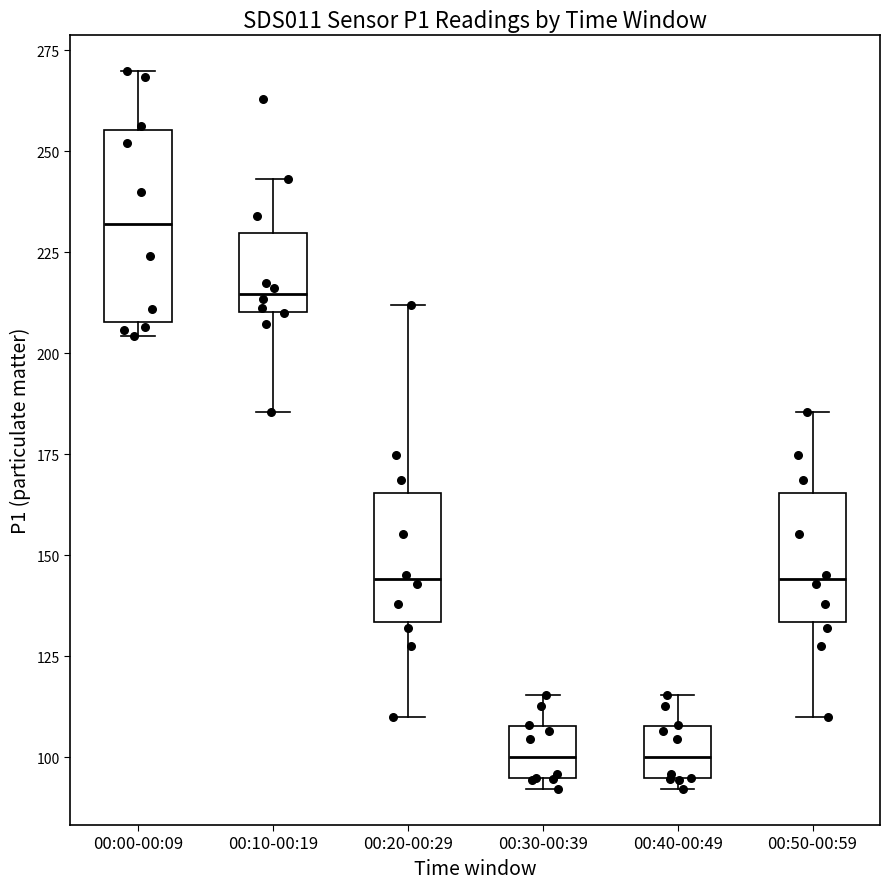

Reading left to right, read every box against the y-axis: the position of its median line, the range the box covers, and the ends of its whiskers. The values are not printed on the chart, so give them approximately, as read against the axis.

00:00-00:09: median 230, box 210 to 255, whiskers 205 to 270
00:10-00:19: median 215, box 210 to 230, whiskers 185 to 245
00:20-00:29: median 145, box 135 to 165, whiskers 110 to 210
00:30-00:39: median 100, box 95 to 110, whiskers 90 to 115
00:40-00:49: median 100, box 95 to 110, whiskers 90 to 115
00:50-00:59: median 145, box 135 to 165, whiskers 110 to 185